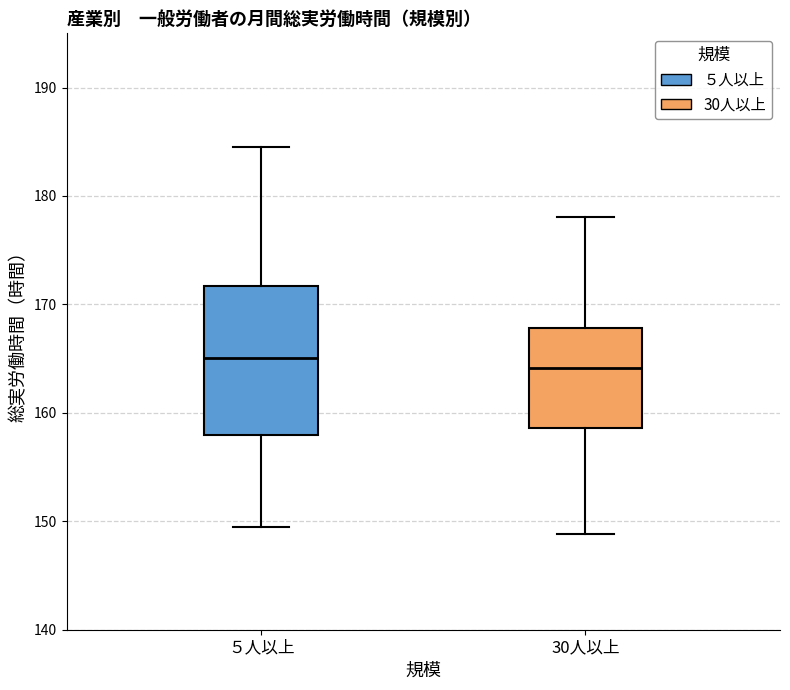

Where does the lower whisker of the box for ５人以上 end on the y-axis? The values are not printed on the chart, so give them approximately, as read against the axis.

150